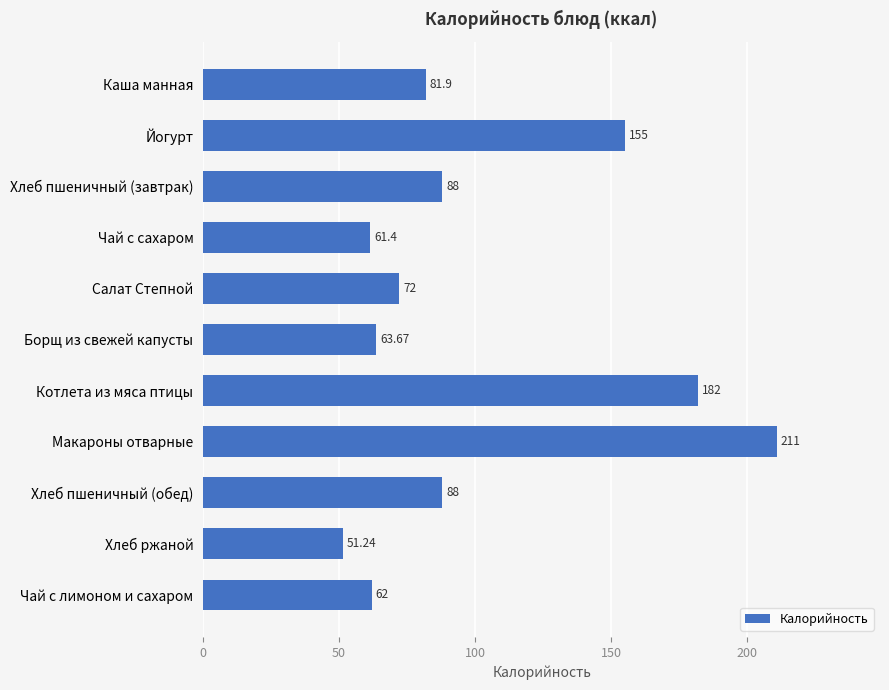

Which category has the lowest value across all series?

Хлеб ржаной